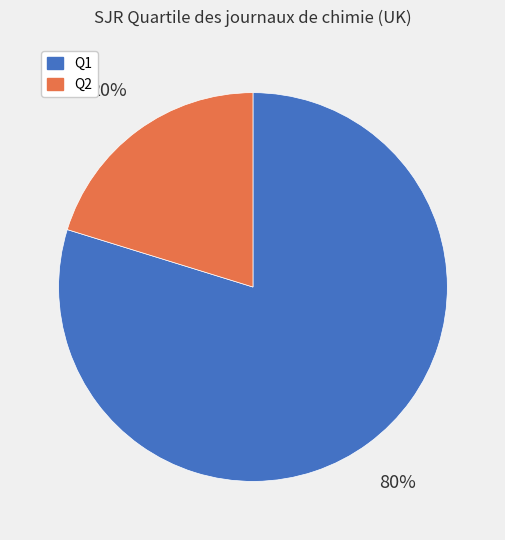

How many segments does this pie chart have?

2